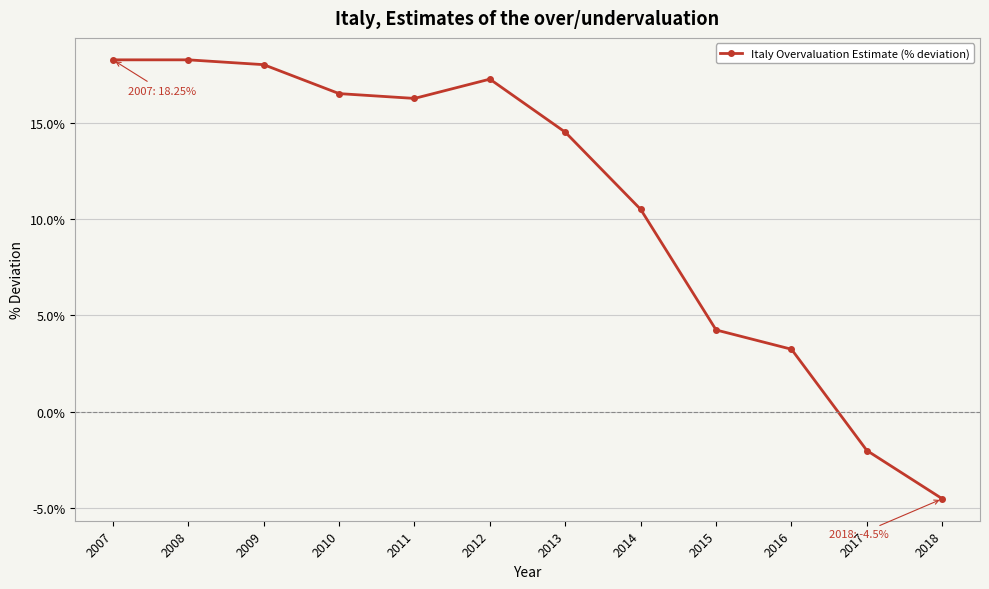

Where is the data nearest to the value 6?

2015